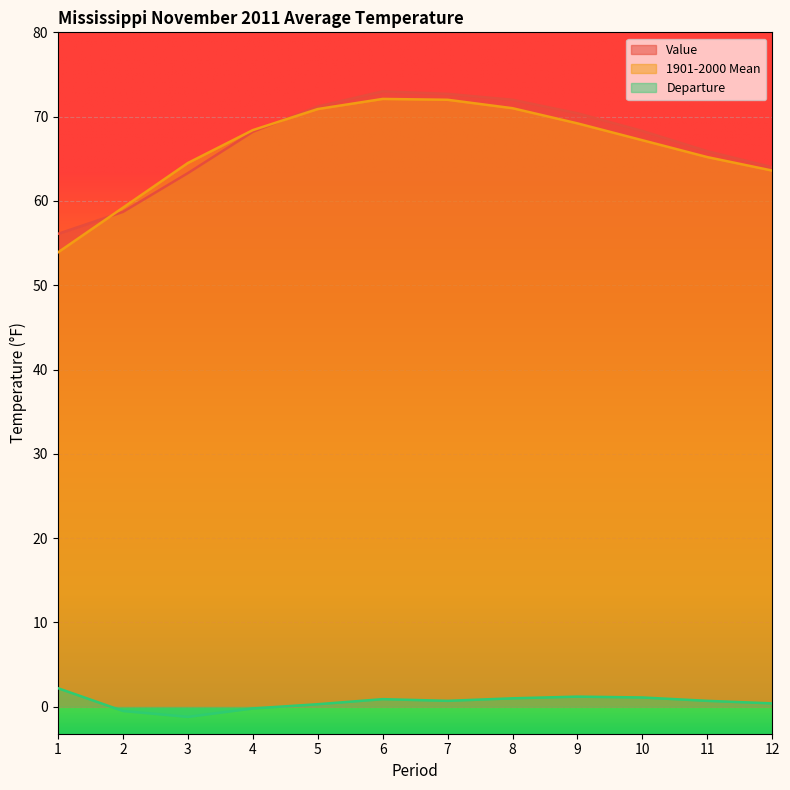

Rank the categories by Departure value from lowest to highest.

3, 2, 4, 5, 12, 7, 11, 6, 8, 10, 9, 1